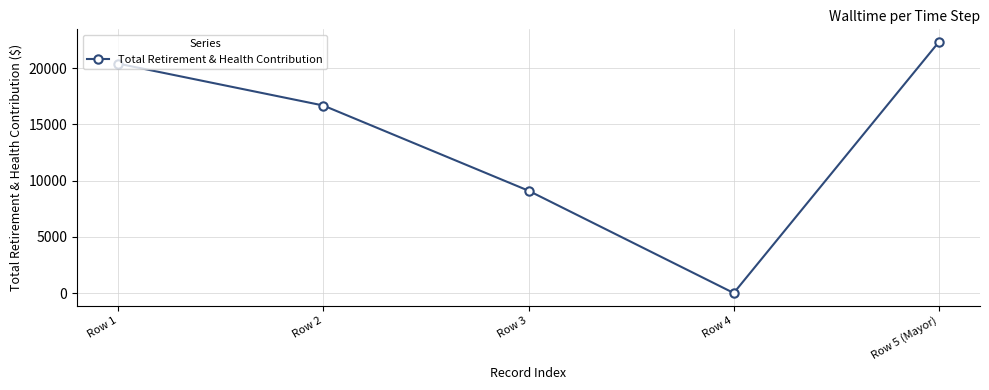

The chart shows a value of 9105 at Row 3. True or false?

True